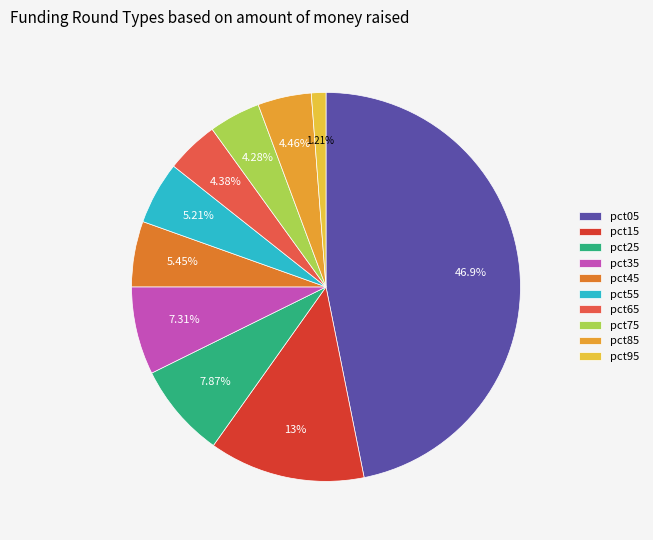

Which has a higher value, pct65 or pct25?

pct25